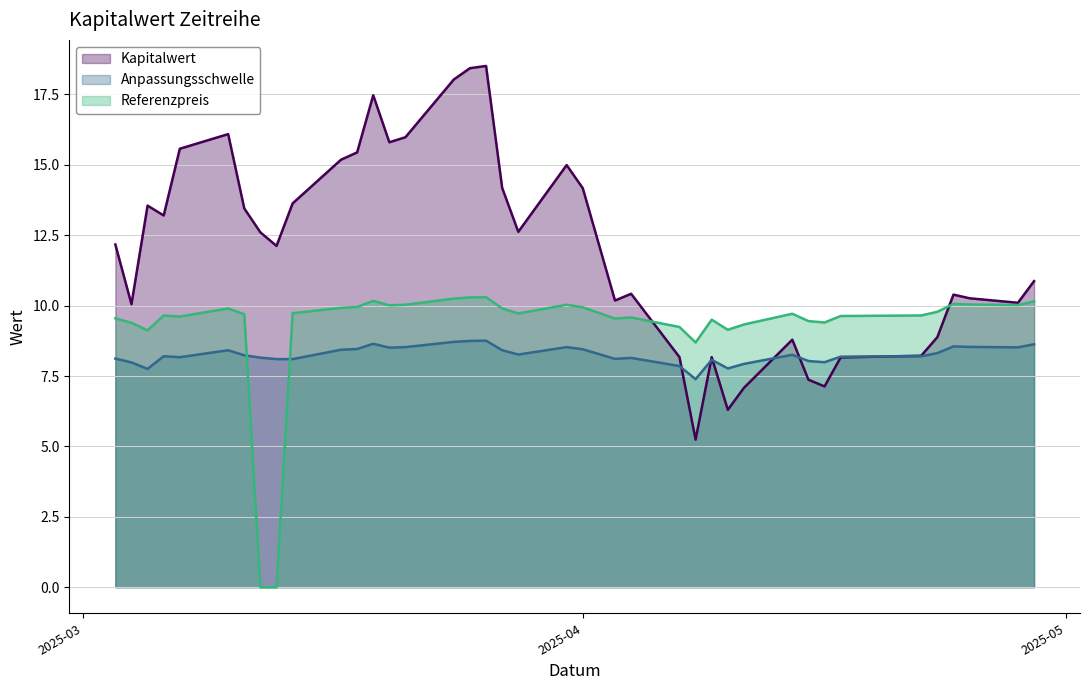

What is the sum of all Anpassungsschwelle values?

322.1